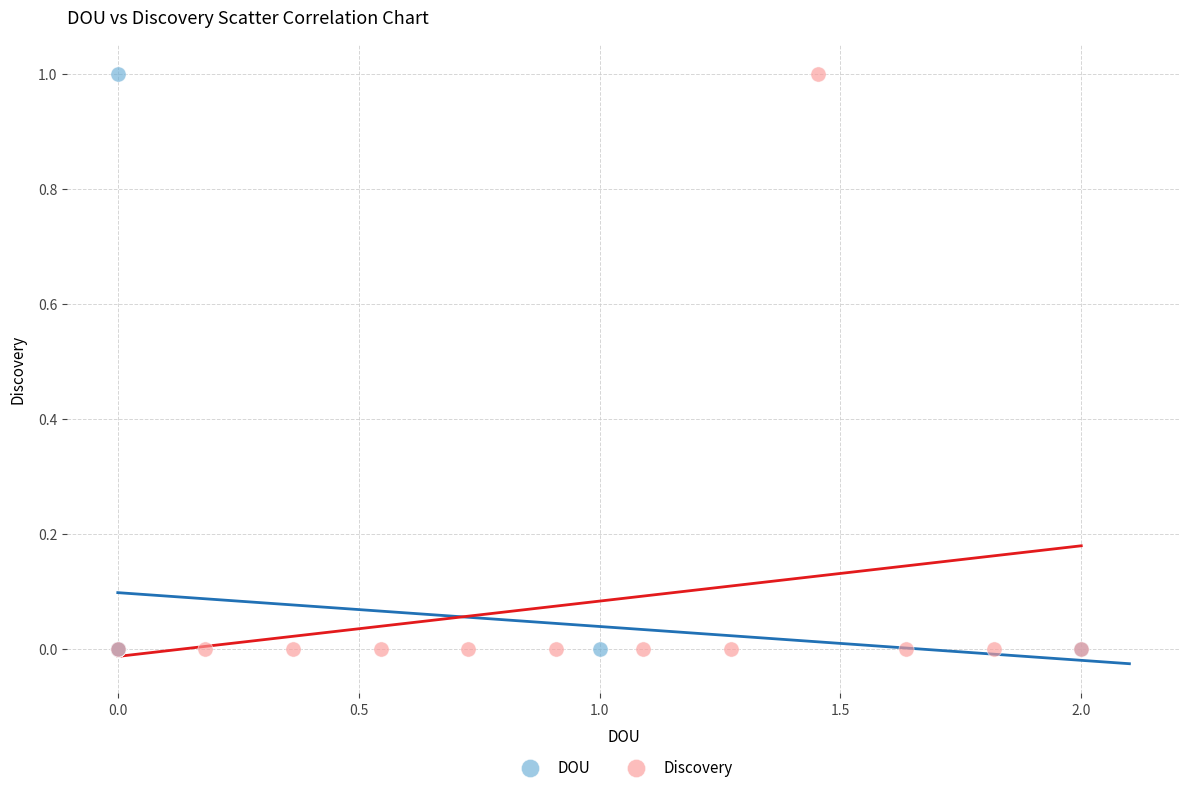

What are all the series names shown in the legend?

DOU, Discovery